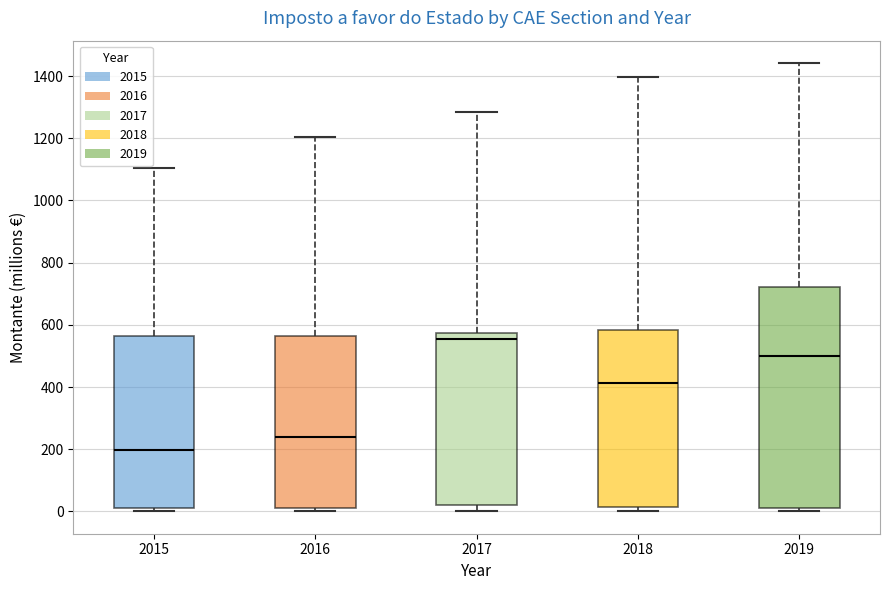

Which box has the highest median line?

2017